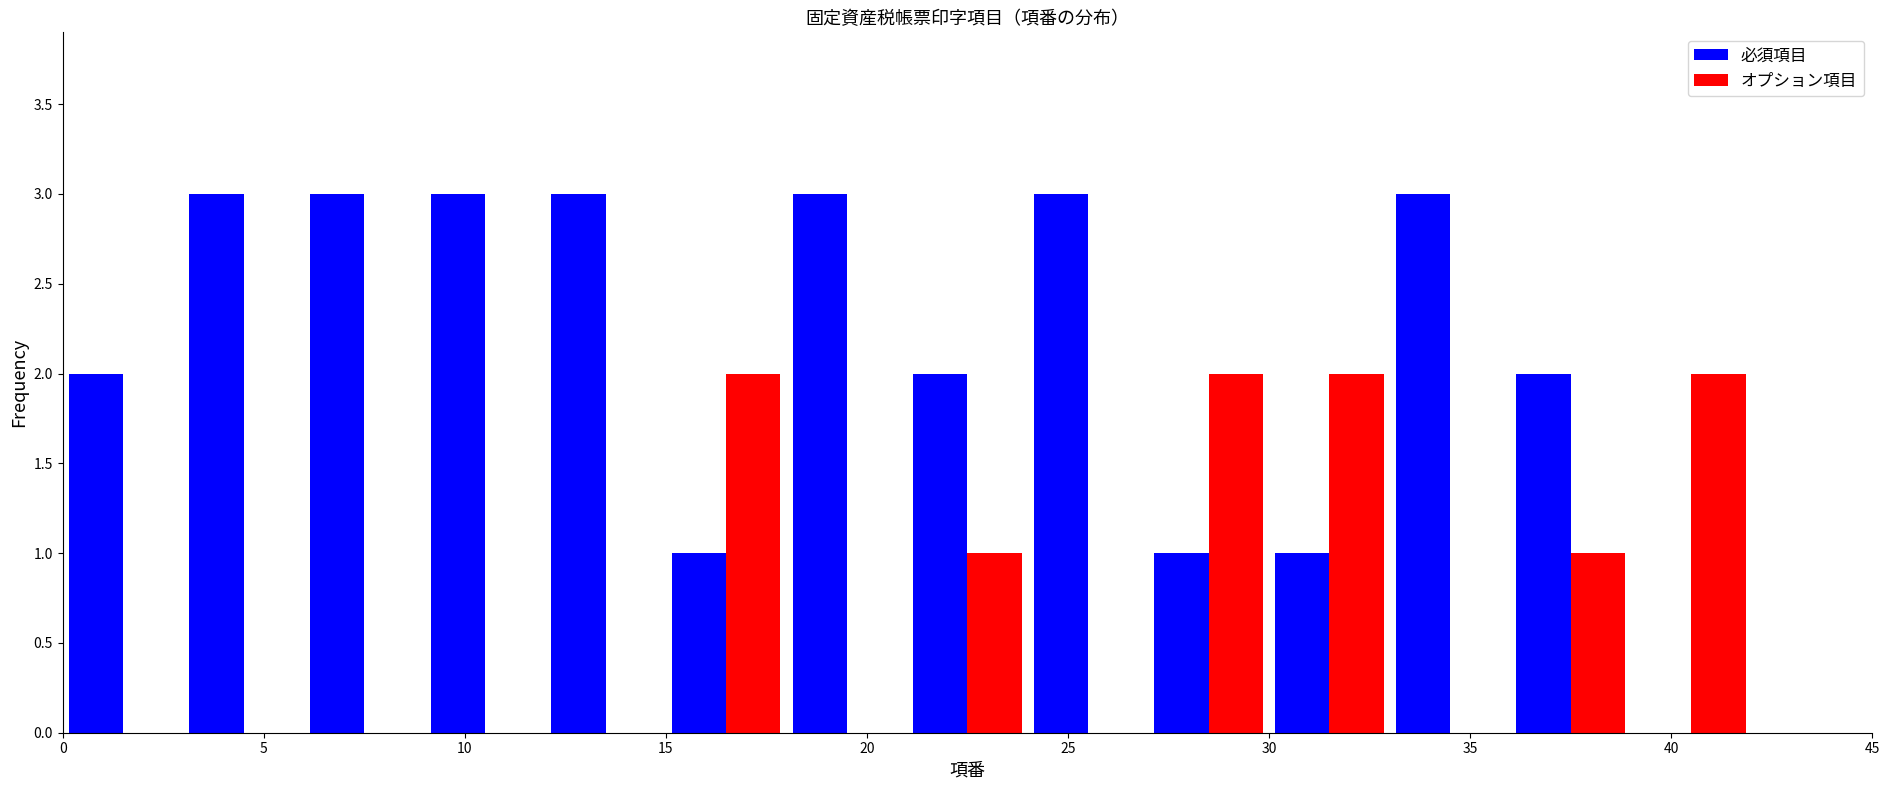

Reading left to right, transcribe this chart: for each range on the x-axis, give the height of each series' bar. The values are not printed on the chart, so give them approximately, as read against the axis.

0 to 3: 必須項目=2	オプション項目=0
3 to 6: 必須項目=3	オプション項目=0
6 to 9: 必須項目=3	オプション項目=0
9 to 12: 必須項目=3	オプション項目=0
12 to 15: 必須項目=3	オプション項目=0
15 to 18: 必須項目=1	オプション項目=2
18 to 21: 必須項目=3	オプション項目=0
21 to 24: 必須項目=2	オプション項目=1
24 to 27: 必須項目=3	オプション項目=0
27 to 30: 必須項目=1	オプション項目=2
30 to 33: 必須項目=1	オプション項目=2
33 to 36: 必須項目=3	オプション項目=0
36 to 39: 必須項目=2	オプション項目=1
39 to 42: 必須項目=0	オプション項目=2
42 to 45: 必須項目=0	オプション項目=0